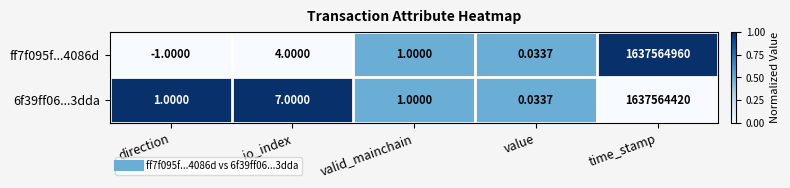

At which label does ff7f095f...4086d reach its minimum?

direction